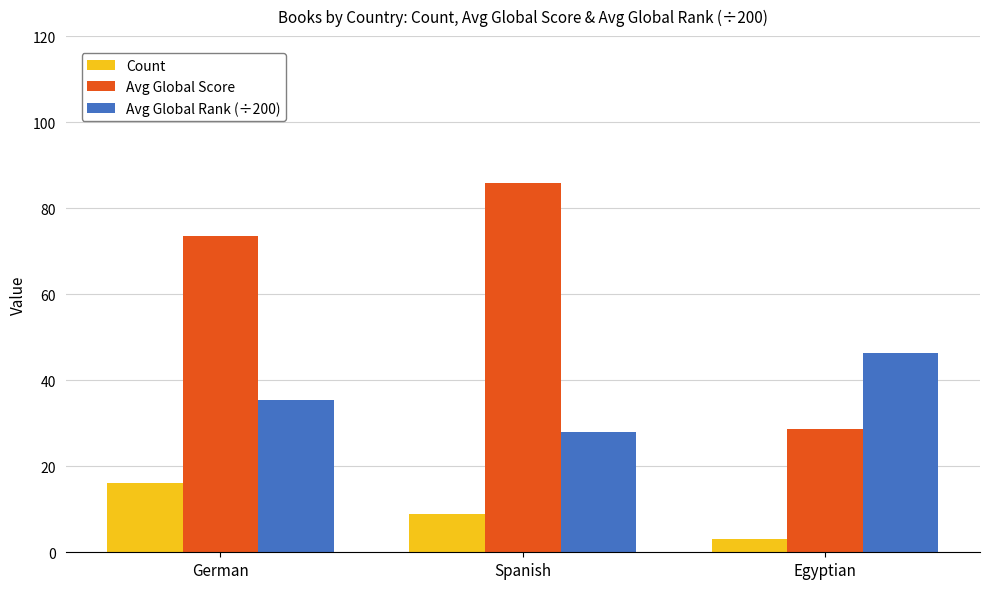

Is the value of Avg Global Score at German greater than the value of Count at German?

Yes